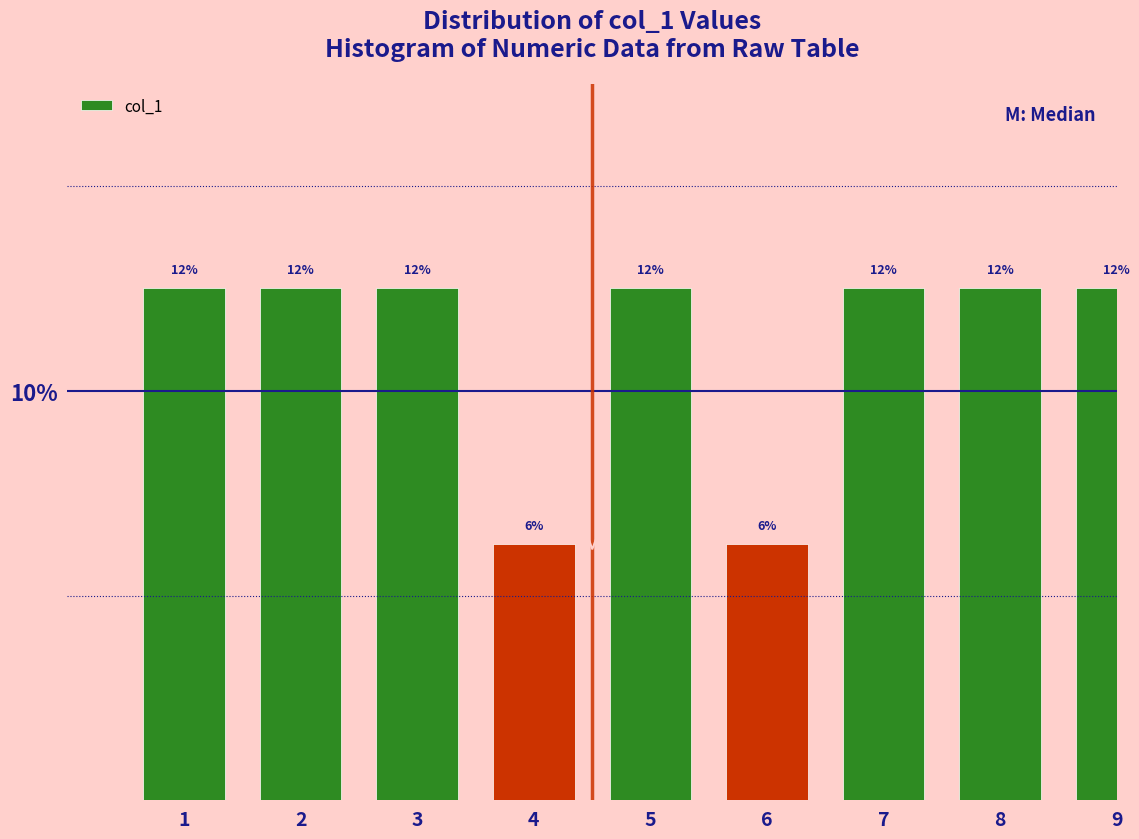

Does the chart contain any negative values?

No